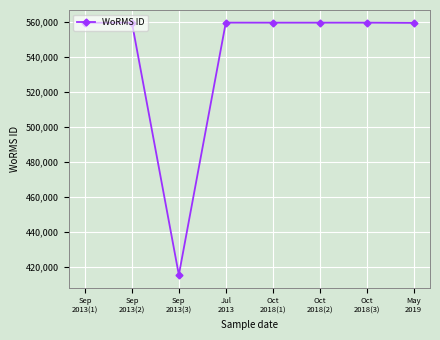

Does the chart have visible grid lines?

Yes